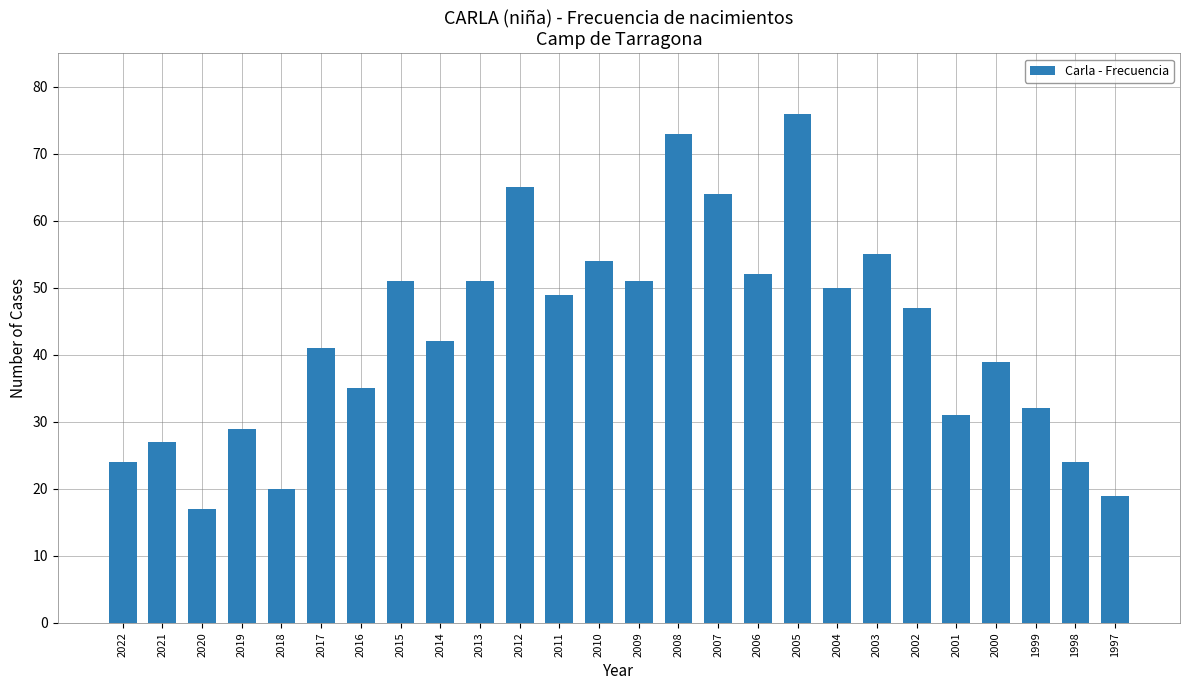

What is the change in value from 2003 to 2002?

-8